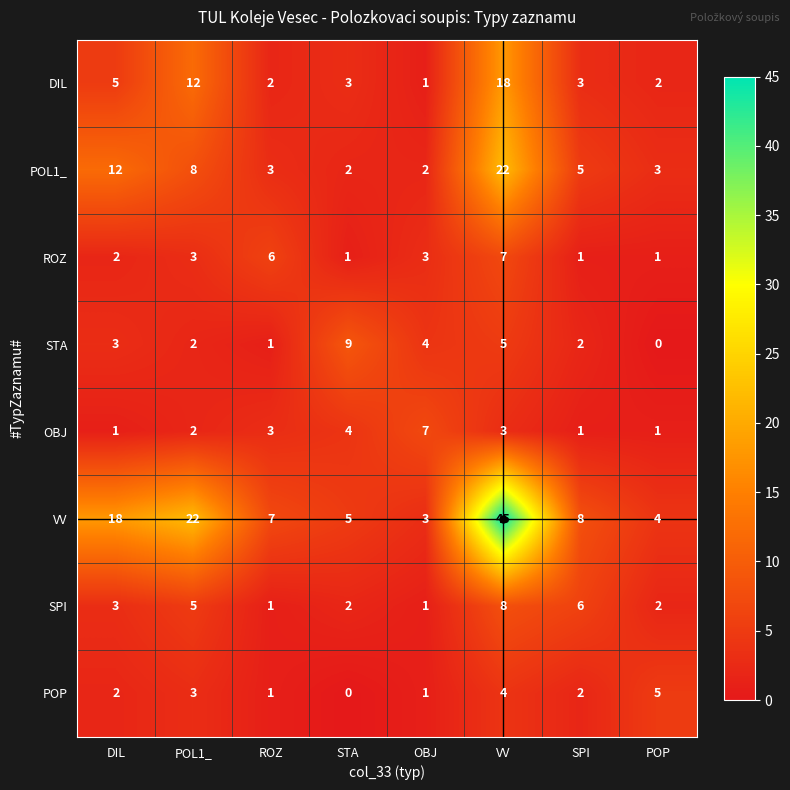

Where is SPI nearest to the value 4?

DIL